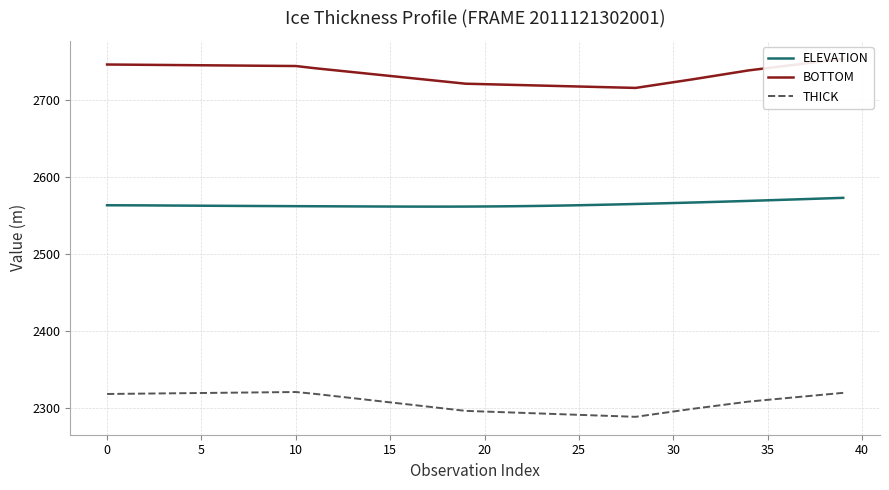

What are all the series names shown in the legend?

ELEVATION, BOTTOM, THICK